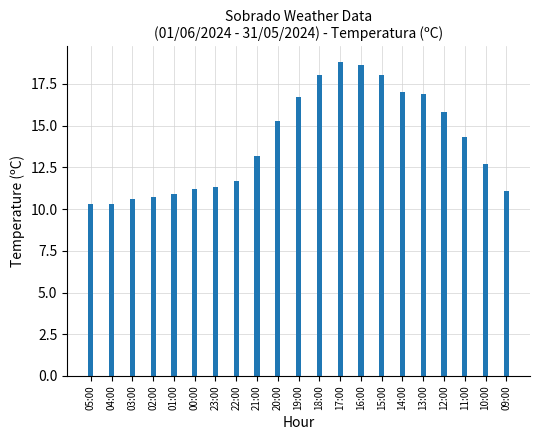

What is the ratio of the value at 01:00 to the value at 15:00?

0.6